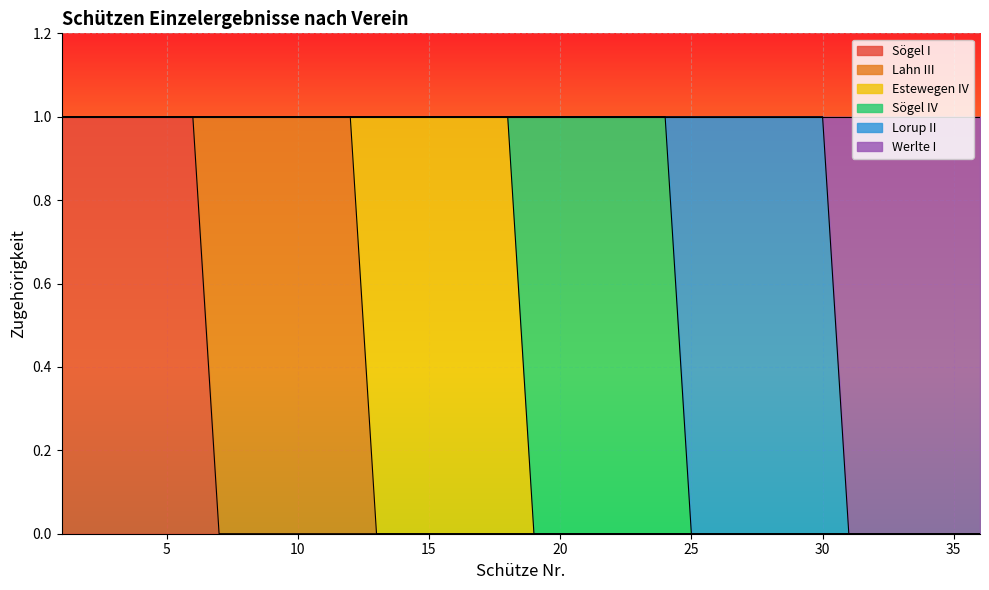

Between 9 and 8, which is larger?

9